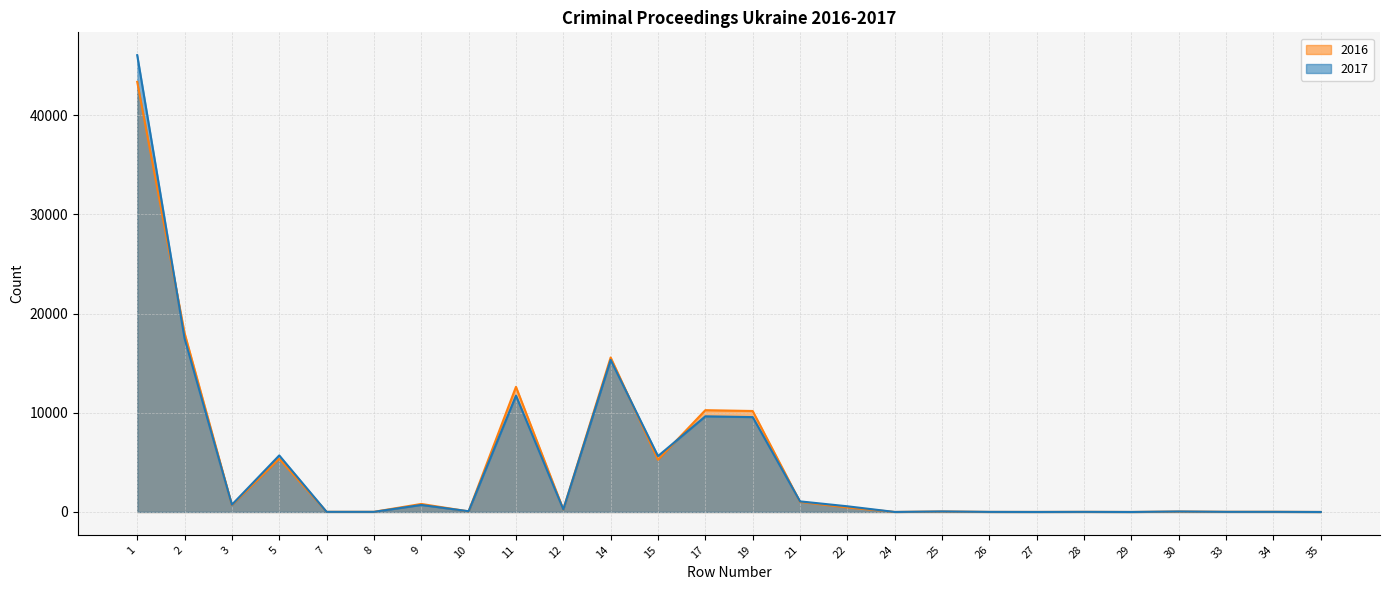

What are all the series names shown in the legend?

2016, 2017